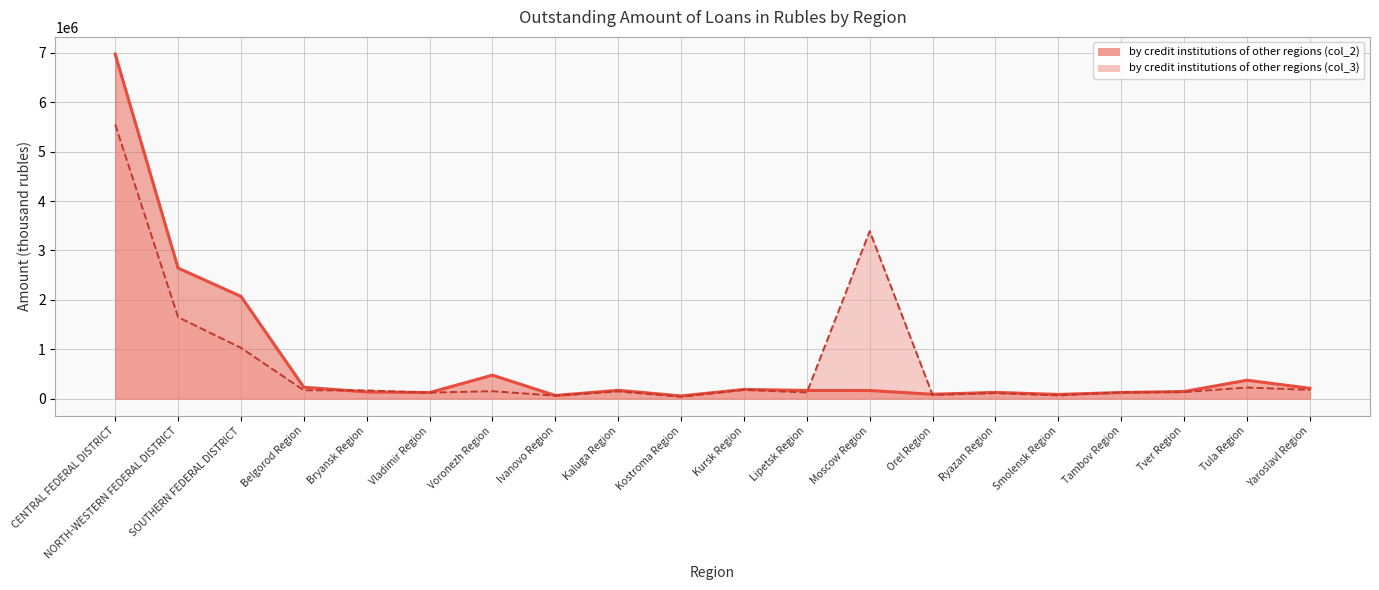

Reading left to right, transcribe all the data shown in this chart.

by credit institutions of other regions (col_2): CENTRAL FEDERAL DISTRICT=6975812	NORTH-WESTERN FEDERAL DISTRICT=2642161	SOUTHERN FEDERAL DISTRICT=2069176	Belgorod Region=228260	Bryansk Region=134141	Vladimir Region=120953	Voronezh Region=472883	Ivanovo Region=61723	Kaluga Region=166364	Kostroma Region=52613	Kursk Region=183657	Lipetsk Region=163681	Moscow Region=162480	Orel Region=85984	Ryazan Region=124340	Smolensk Region=82688	Tambov Region=121944	Tver Region=142209	Tula Region=371130	Yaroslavl Region=207420
by credit institutions of other regions (col_3): CENTRAL FEDERAL DISTRICT=5550498	NORTH-WESTERN FEDERAL DISTRICT=1648109	SOUTHERN FEDERAL DISTRICT=1026103	Belgorod Region=167348	Bryansk Region=164551	Vladimir Region=119971	Voronezh Region=148448	Ivanovo Region=57751	Kaluga Region=143979	Kostroma Region=36447	Kursk Region=175939	Lipetsk Region=122378	Moscow Region=3389007	Orel Region=72723	Ryazan Region=110092	Smolensk Region=62555	Tambov Region=124590	Tver Region=131339	Tula Region=222815	Yaroslavl Region=176070